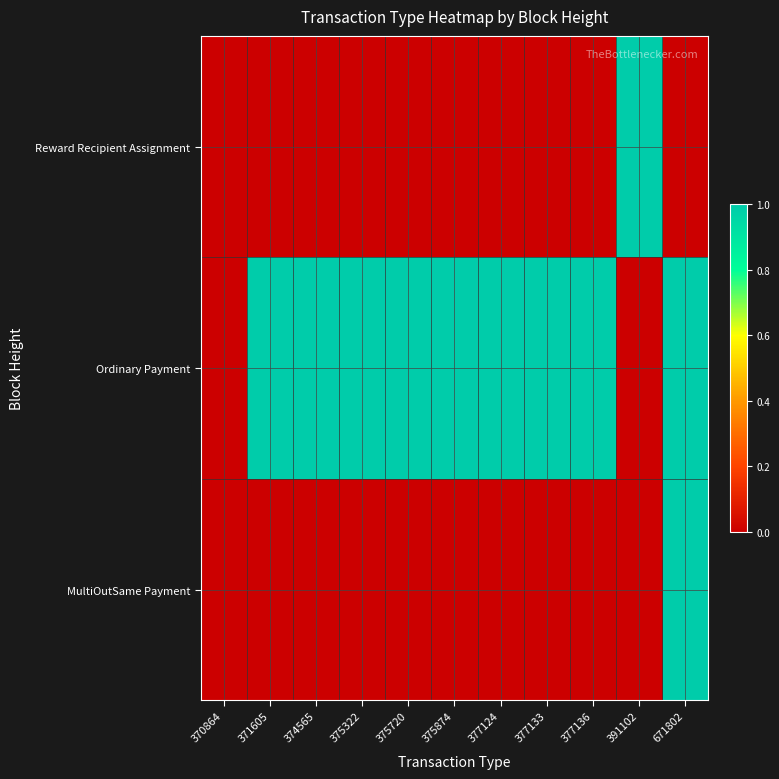

Rank the series at 377136 from highest to lowest value.

Ordinary Payment, MultiOutSame Payment, Reward Recipient Assignment